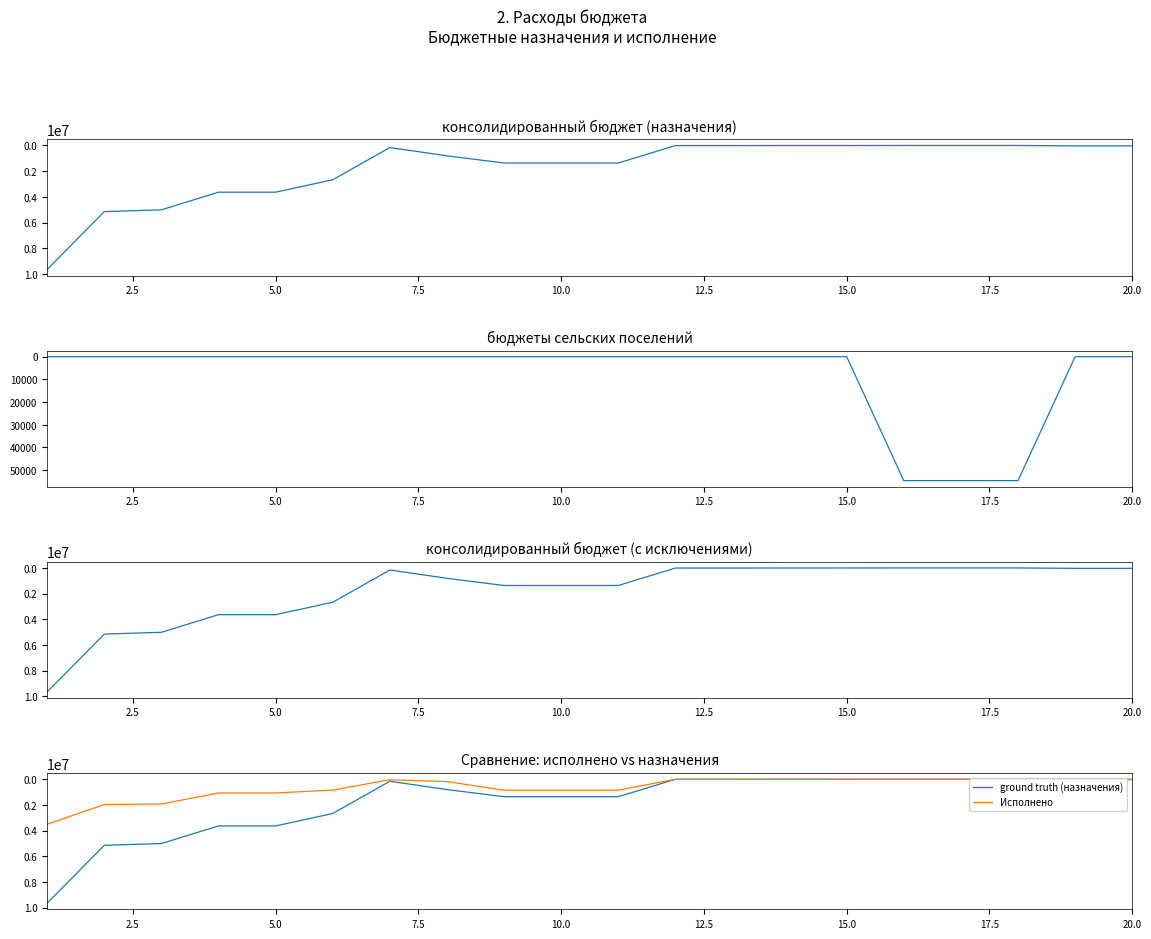

What is the value of the ground truth (назначения) point at the 13th from the left?

7000.0